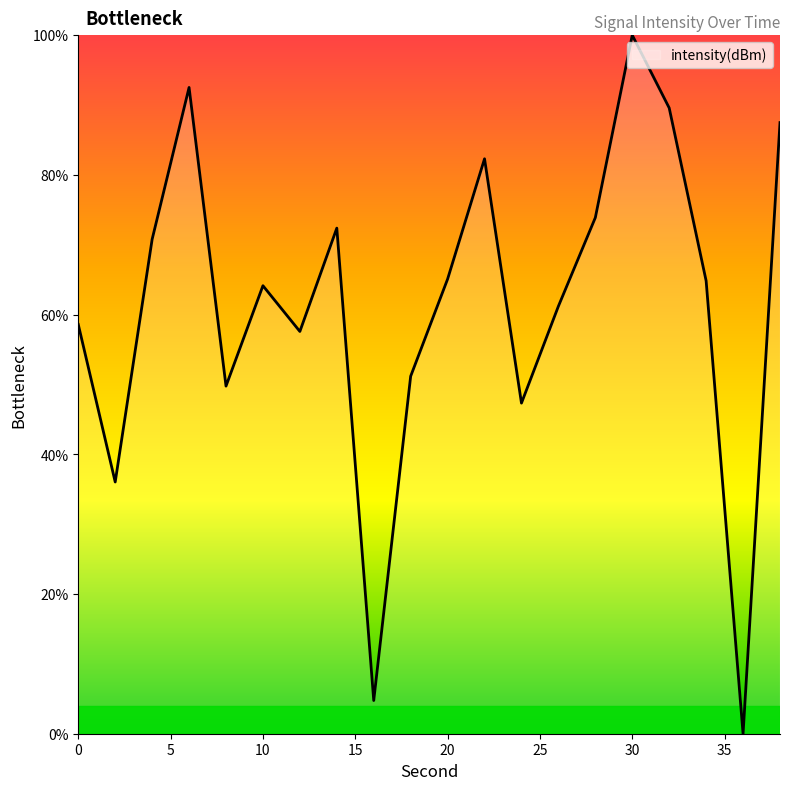

What is the difference between the maximum and minimum values?

100.0